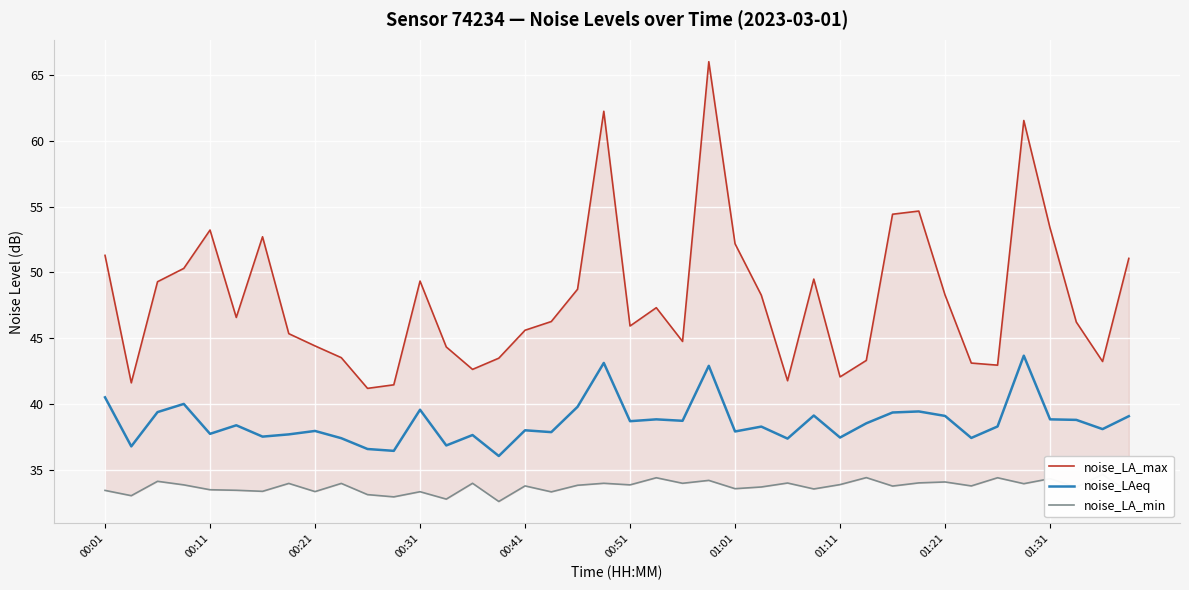

What value does the noise_LA_min series have at 19?

34.0